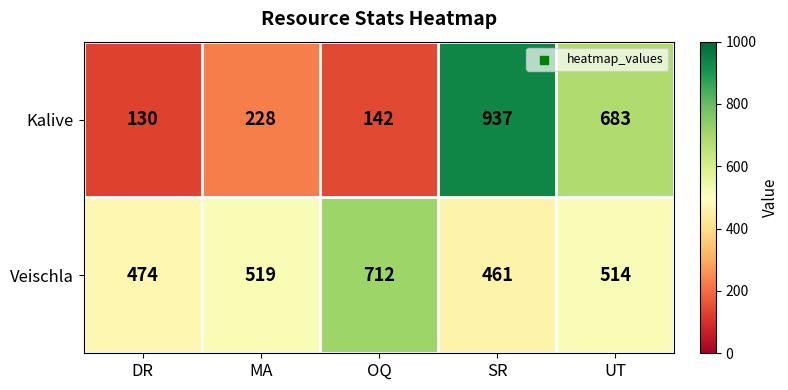

What is the approximate value of Kalive at OQ, to the nearest 100?

100